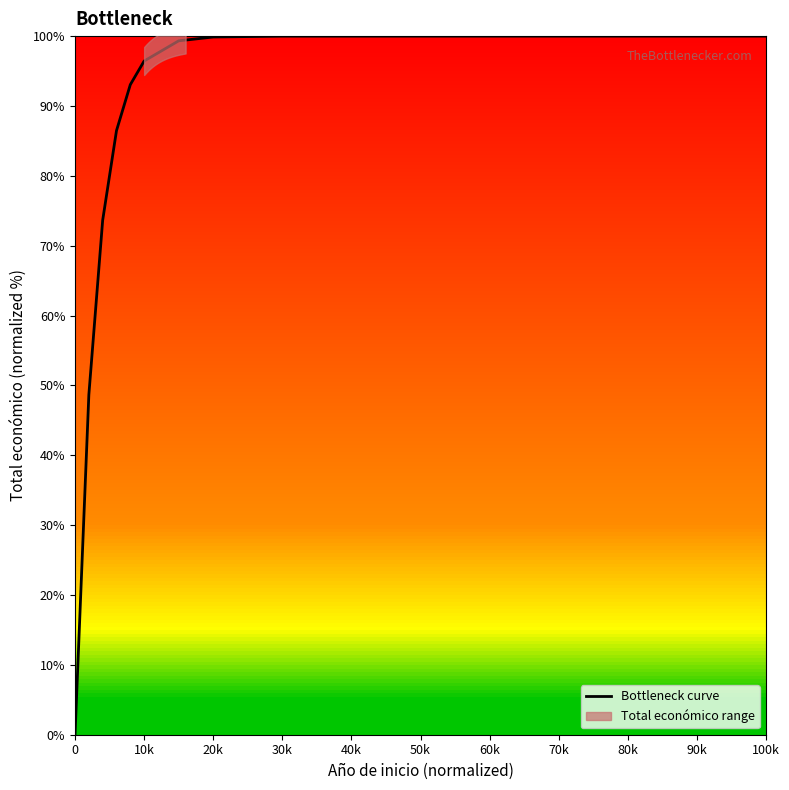

What is the maximum value for Bottleneck curve?

100.0